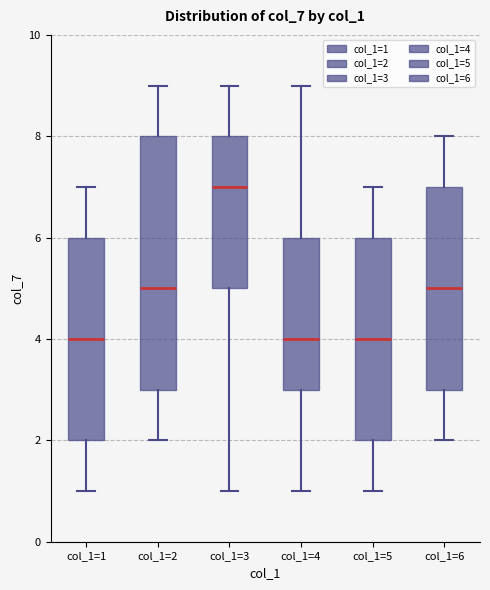

Reading left to right, transcribe this box plot: for each box, give where its median line is, the range the box spans, and where its two whiskers end, as read against the y-axis. The values are not printed on the chart, so give them approximately, as read against the axis.

col_1=1: median 4, box 2 to 6, whiskers 1 to 7
col_1=2: median 5, box 3 to 8, whiskers 2 to 9
col_1=3: median 7, box 5 to 8, whiskers 1 to 9
col_1=4: median 4, box 3 to 6, whiskers 1 to 9
col_1=5: median 4, box 2 to 6, whiskers 1 to 7
col_1=6: median 5, box 3 to 7, whiskers 2 to 8